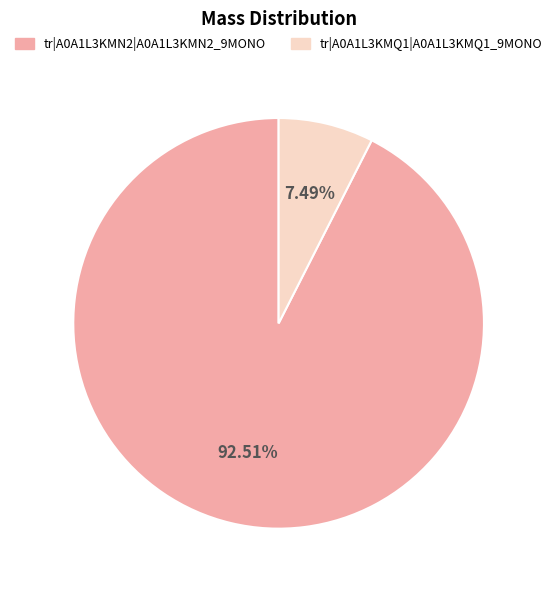

Between tr|A0A1L3KMN2|A0A1L3KMN2_9MONO and tr|A0A1L3KMQ1|A0A1L3KMQ1_9MONO, which is larger?

tr|A0A1L3KMN2|A0A1L3KMN2_9MONO